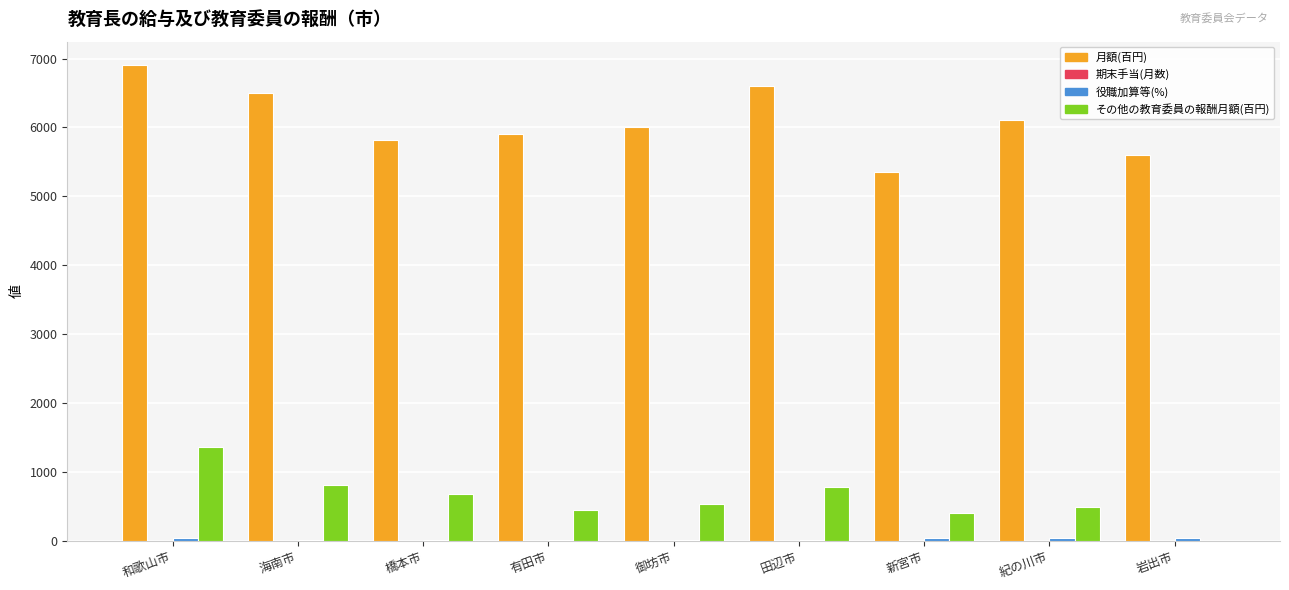

What is the sum of all 月額(百円) values?

54775.0